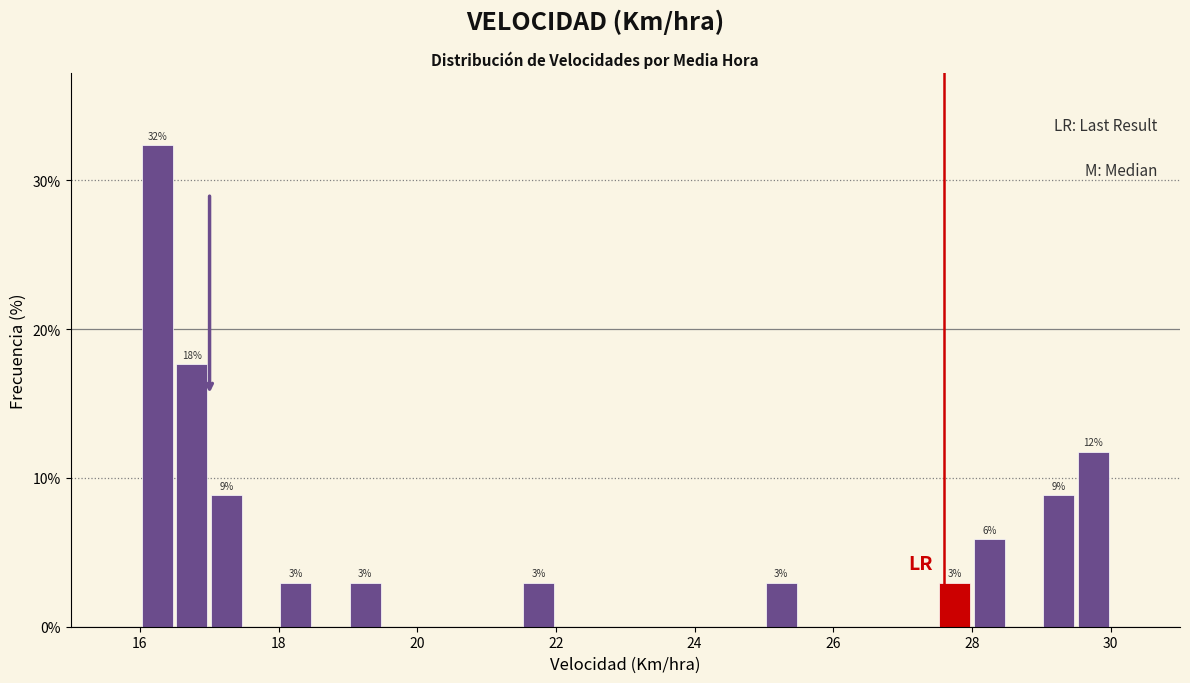

Read against the x-axis, roughly where is the centre of the tallest bar?

16.2